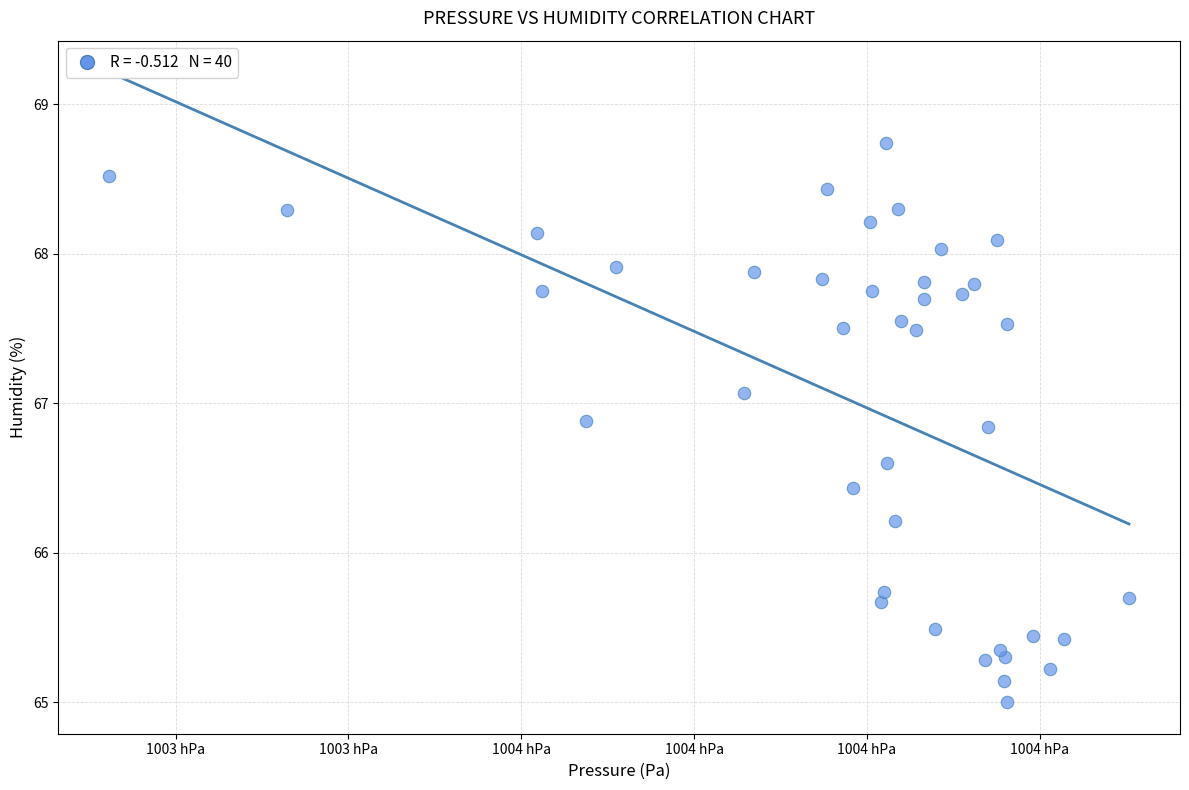

What is the range of X values (max minus min)?

118.1